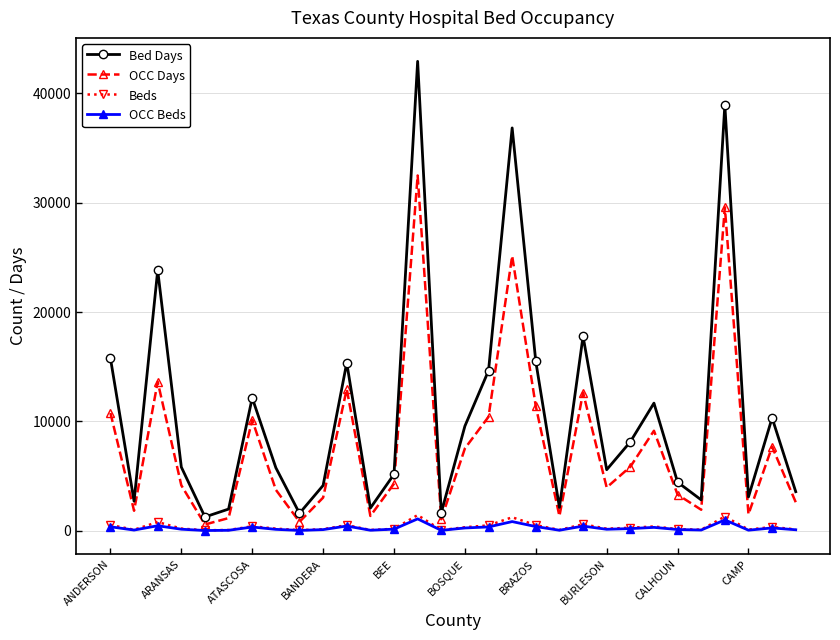

How many interior local peaks does the OCC Days series have?

9